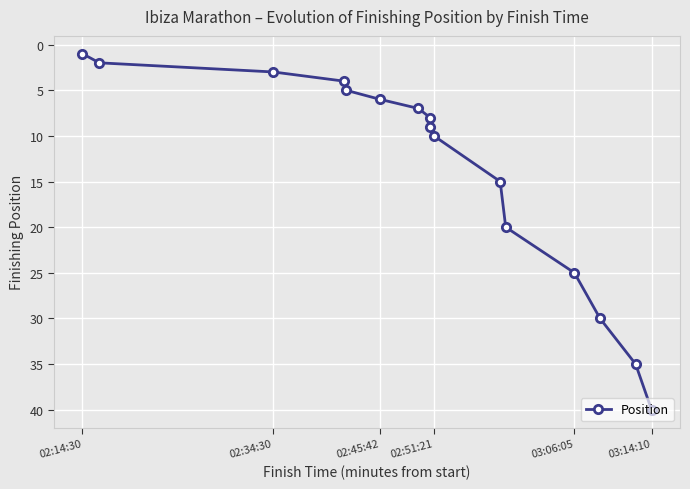

How many values are below 9?

8